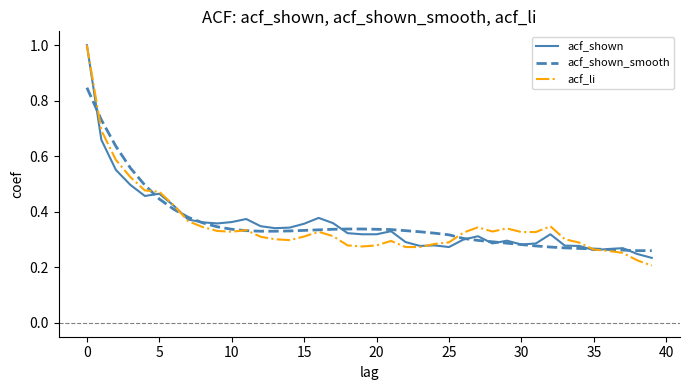

Which series has the widest spread of values?

acf_li